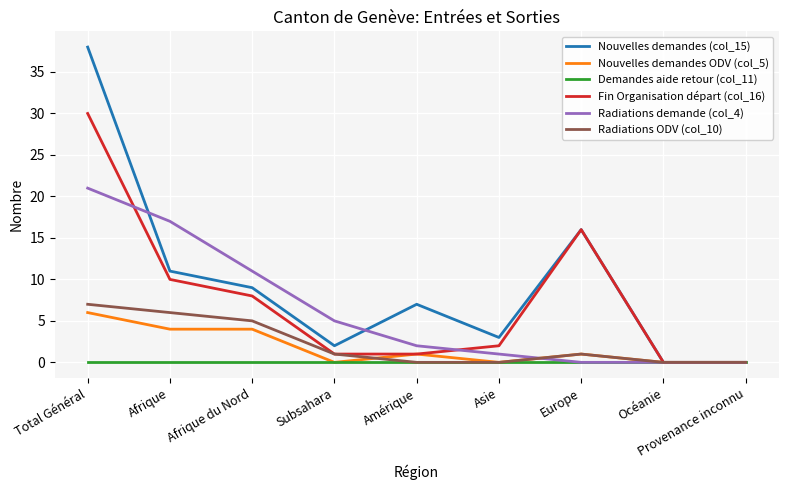

What is the maximum value shown in the chart?

38